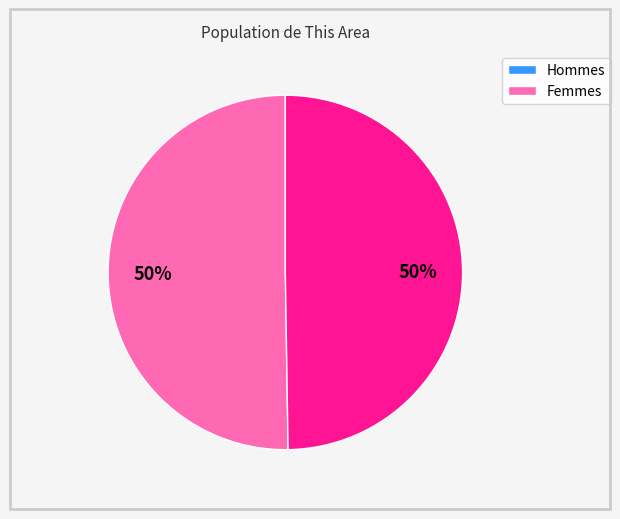

How many segments does this pie chart have?

2